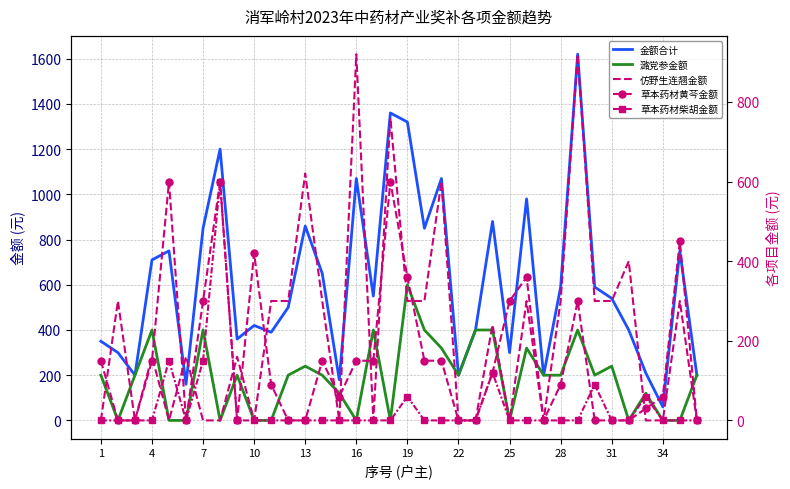

Which series has the largest range (max minus min)?

金额合计